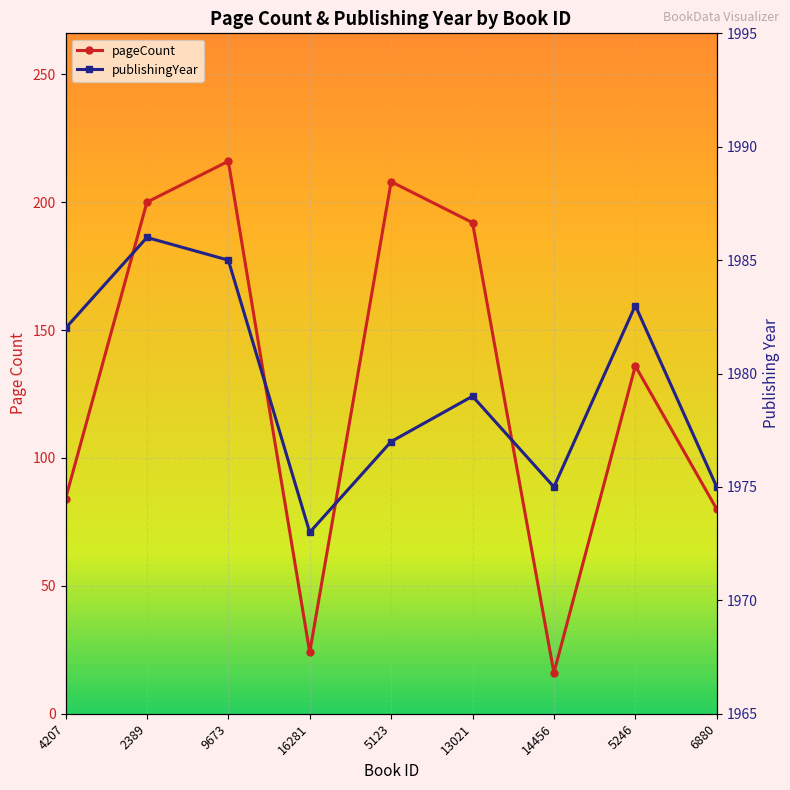

What is the label of the 1st point from the right?

6880